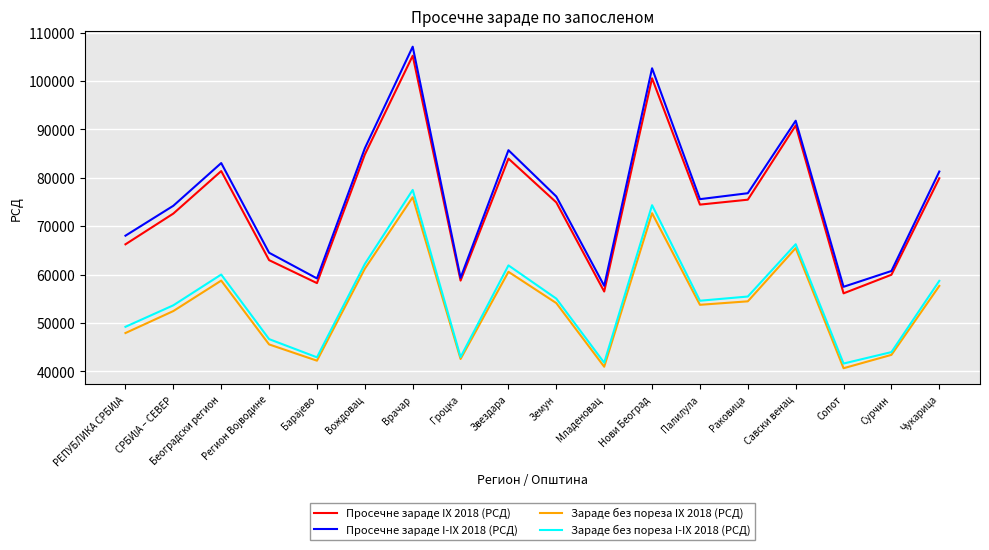

Is the value of Зараде без пореза IX 2018 (РСД) at Чукарица greater than the value of Просечне зараде IX 2018 (РСД) at Палилула?

No